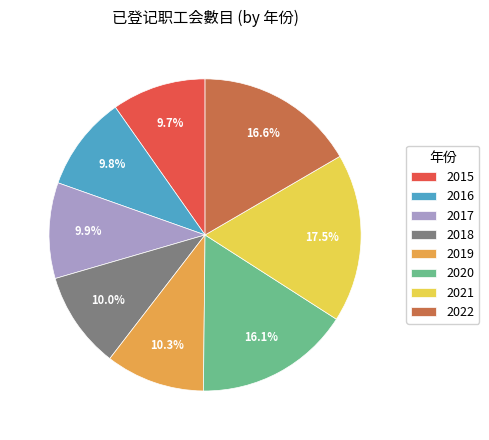

To the nearest percent, what is the difference between the 2017 and 2022 slice percentages?

7%